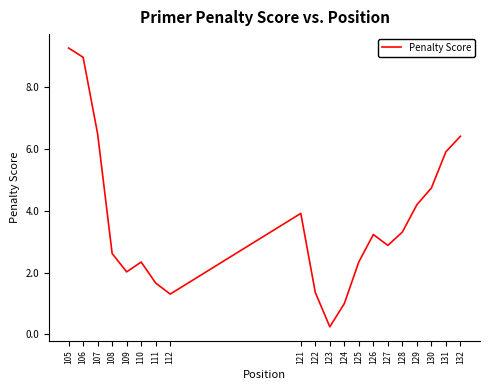

What is the difference between the maximum and minimum values?

9.0